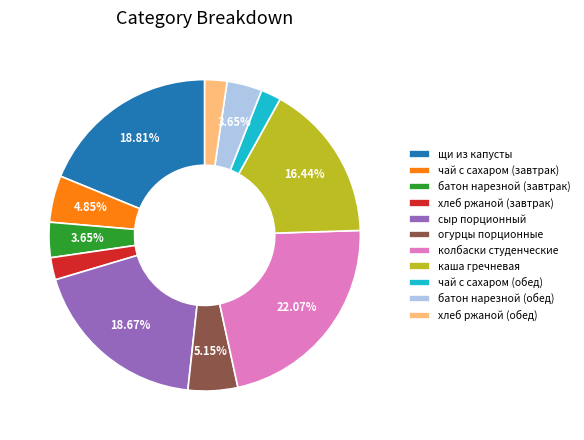

How many slices are in this pie chart?

11